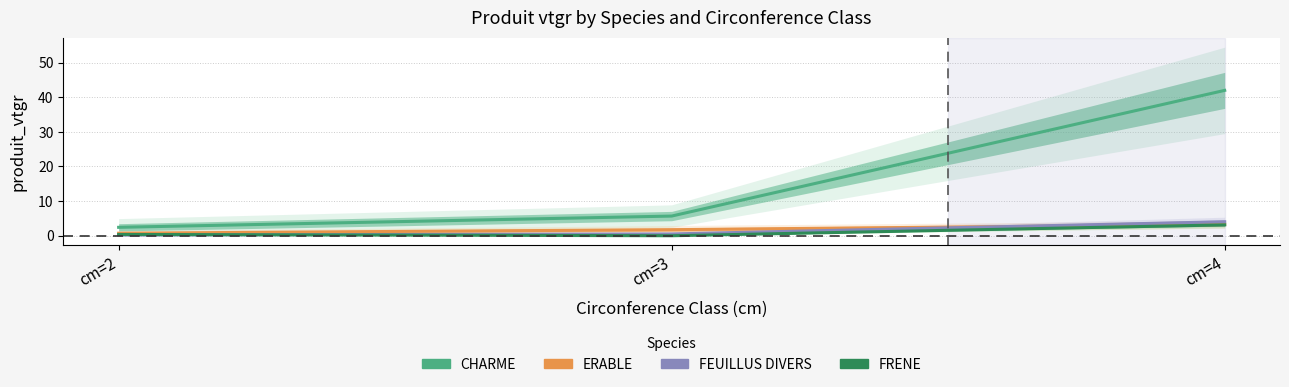

Reading right to left, transcribe all the data shown in this chart.

CHARME: 42.0	5.7	2.4
ERABLE: 3.2	1.7	0.7
FEUILLUS DIVERS: 4.0	0.5	0.2
FRENE: 3.1	0.0	0.4